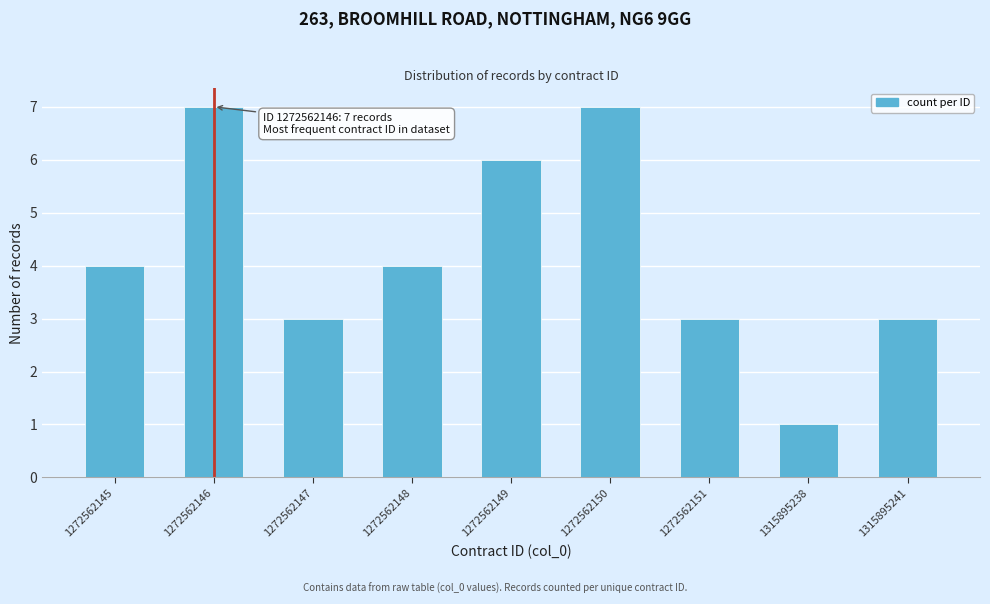

Reading left to right, list all the values displayed in this chart.

4	7	3	4	6	7	3	1	3